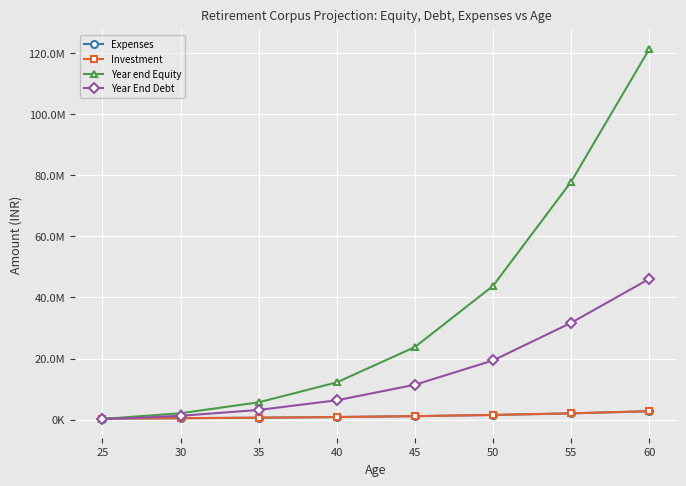

Does the chart display data point markers on the line(s)?

Yes